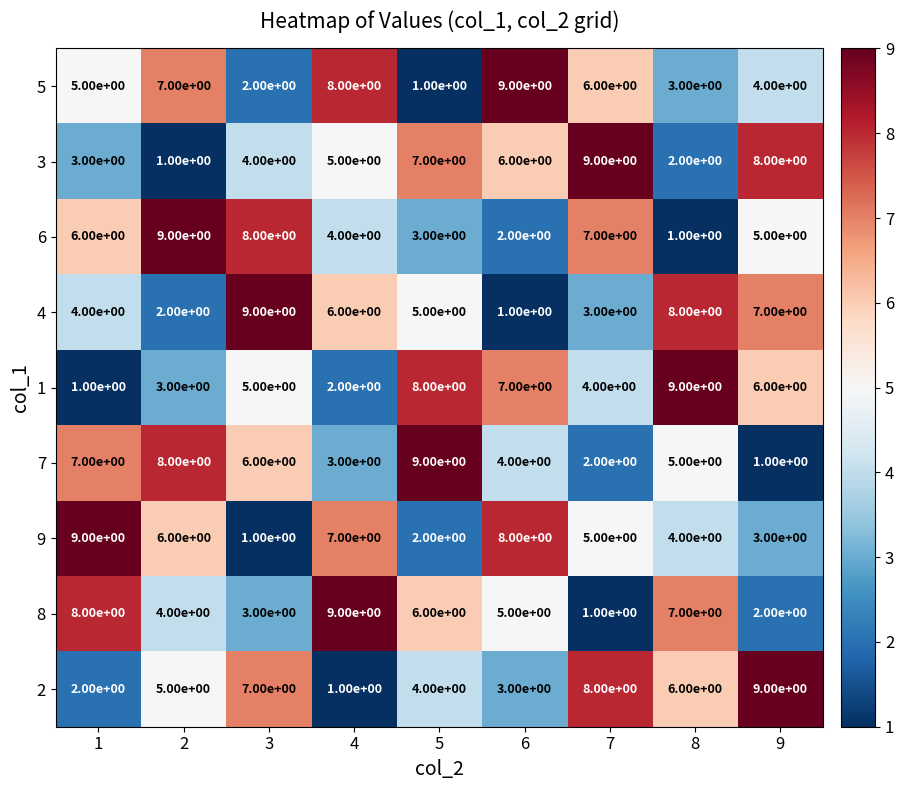

Between 2 and 3, which series saw the biggest shift?

4